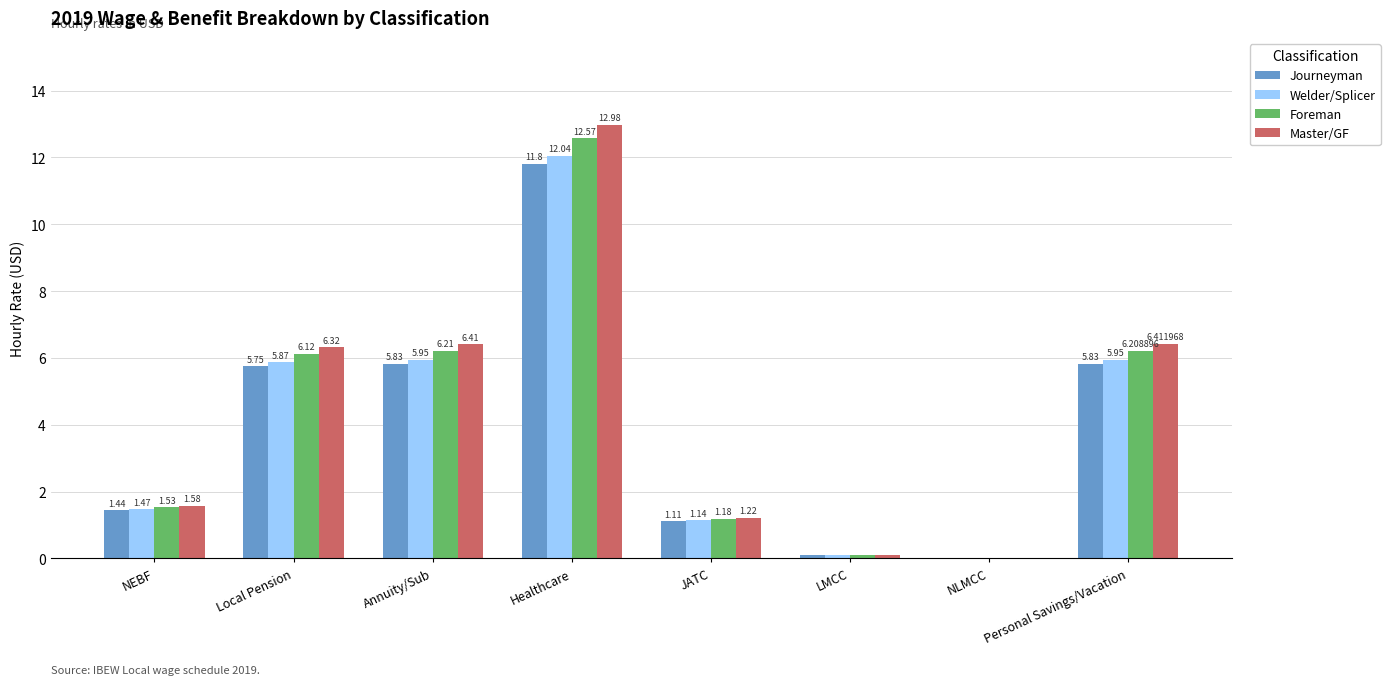

Which series has the largest total across all categories?

Master/GF